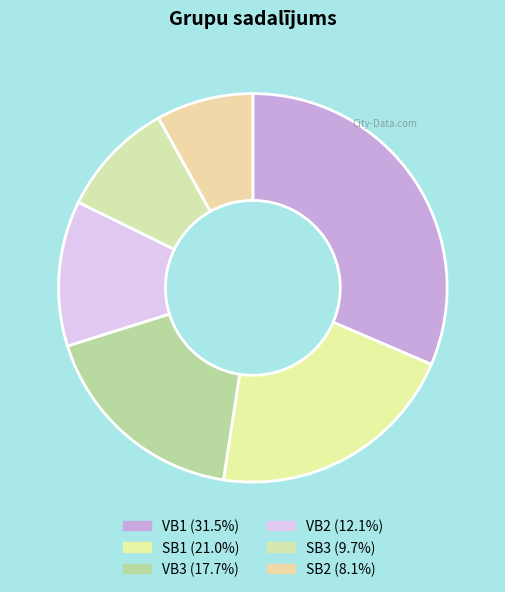

How many slices are in this pie chart?

6